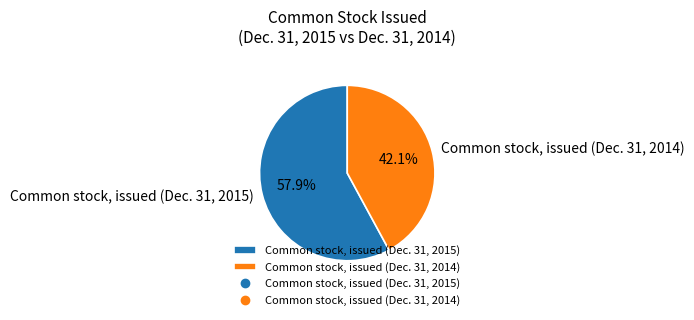

Is there a majority slice in this chart?

Yes